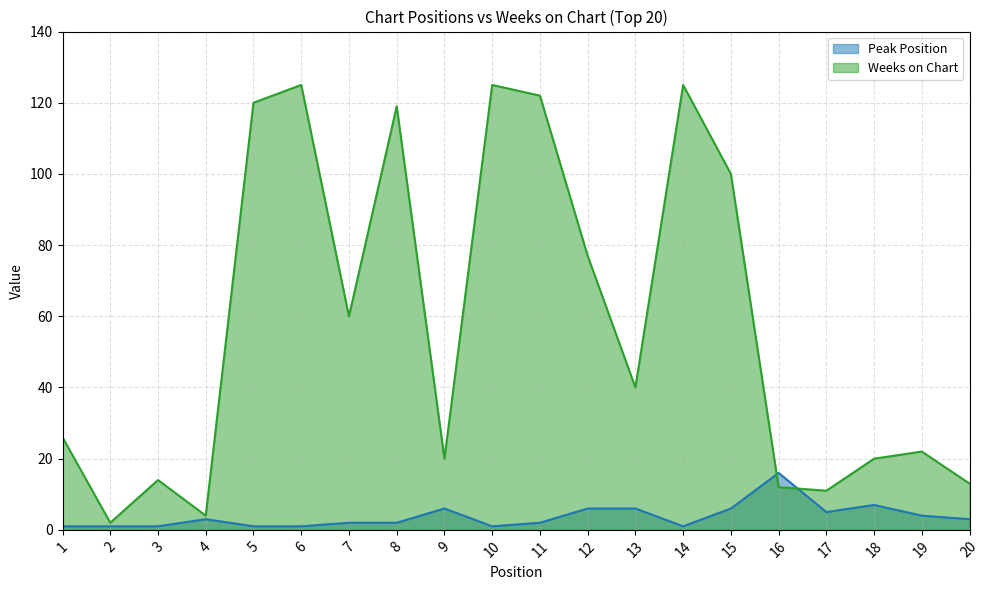

What is the value of the Peak Position point at the 11th from the left?

2